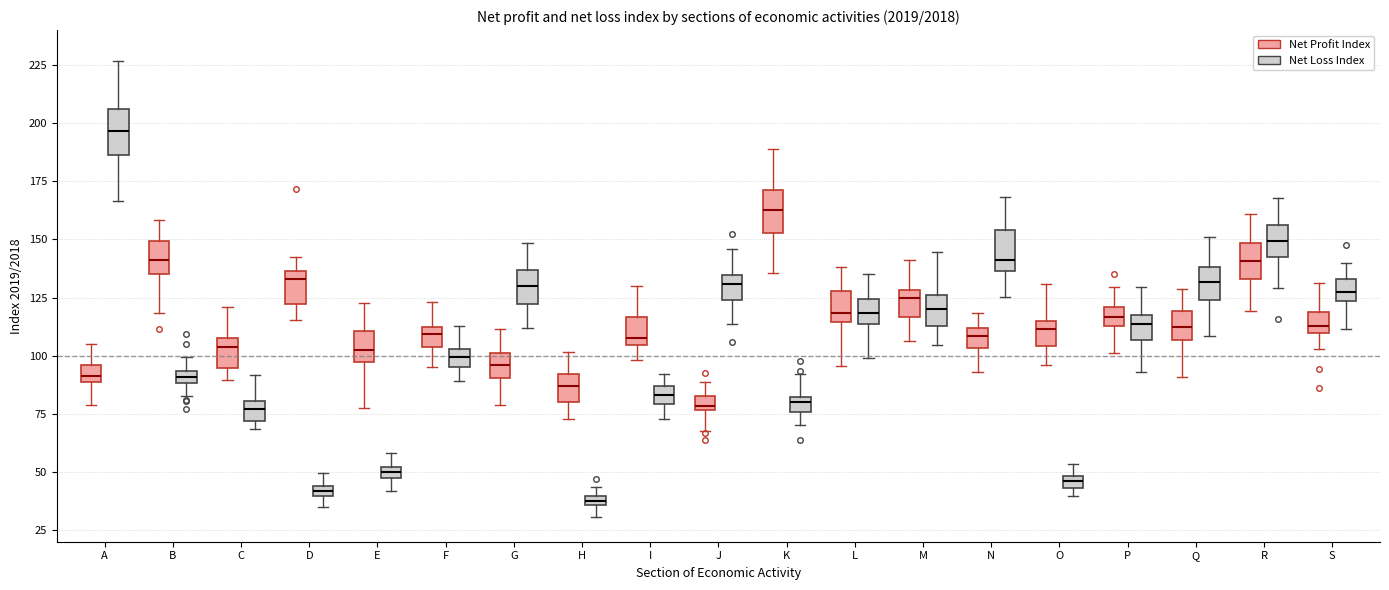

Where does the lower whisker of the box for G (Net Loss Index) end on the y-axis? The values are not printed on the chart, so give them approximately, as read against the axis.

110